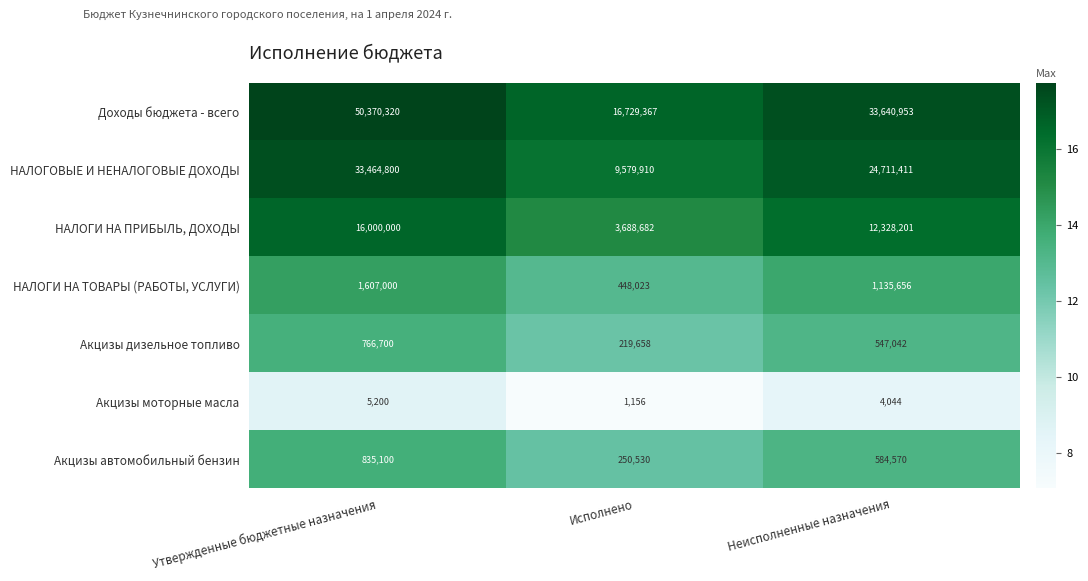

What is the difference between the highest and lowest values at Утвержденные бюджетные назначения?

50365120